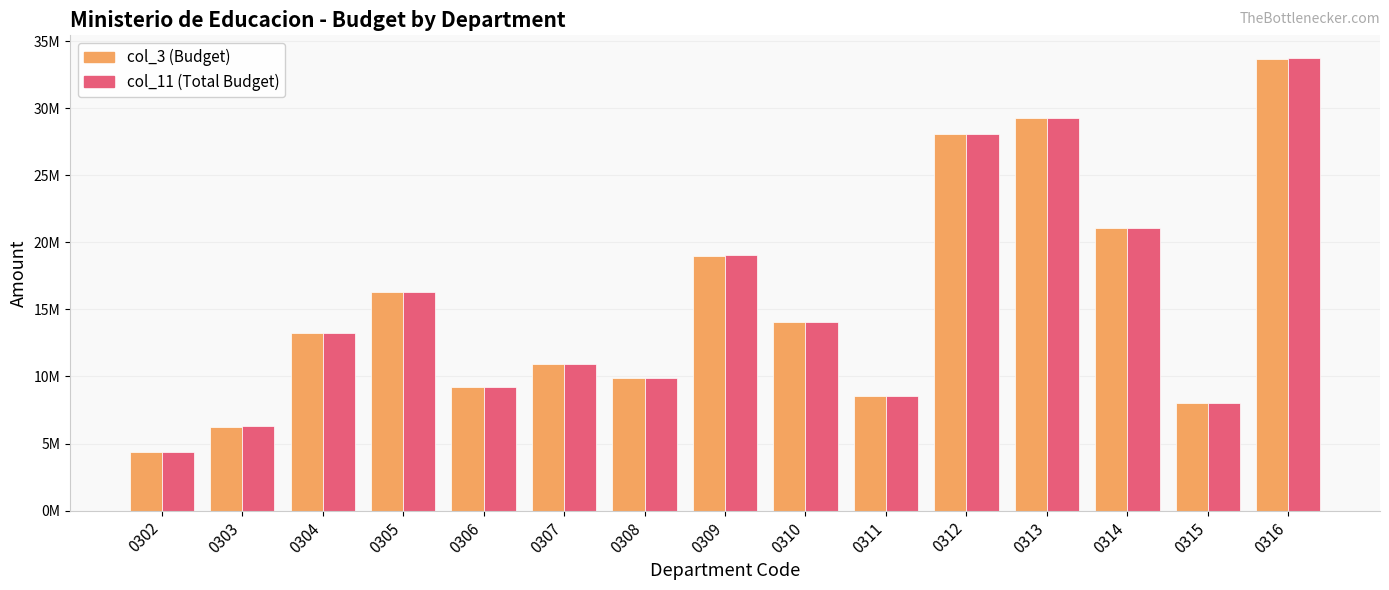

What is the approximate value of col_11 (Total Budget) at 0307, to the nearest 10?

10925230